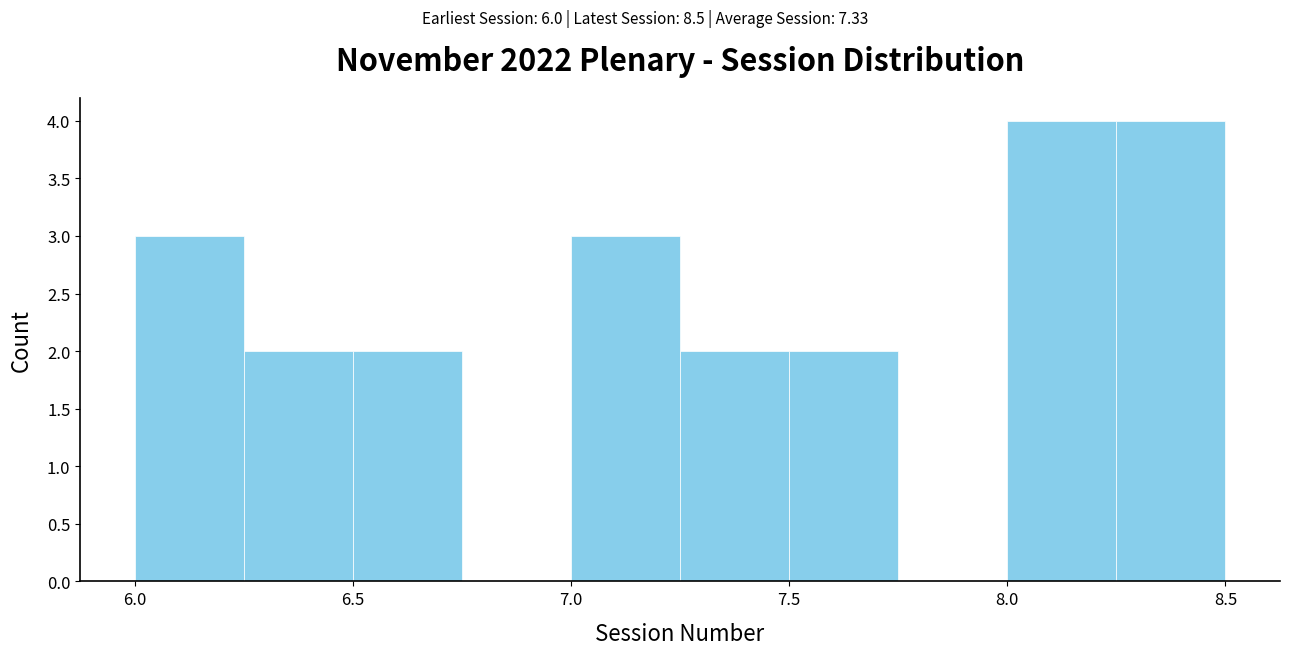

How tall is the bar that spans 7.25 to 7.50 on the x-axis? The values are not printed on the chart, so give them approximately, as read against the axis.

2